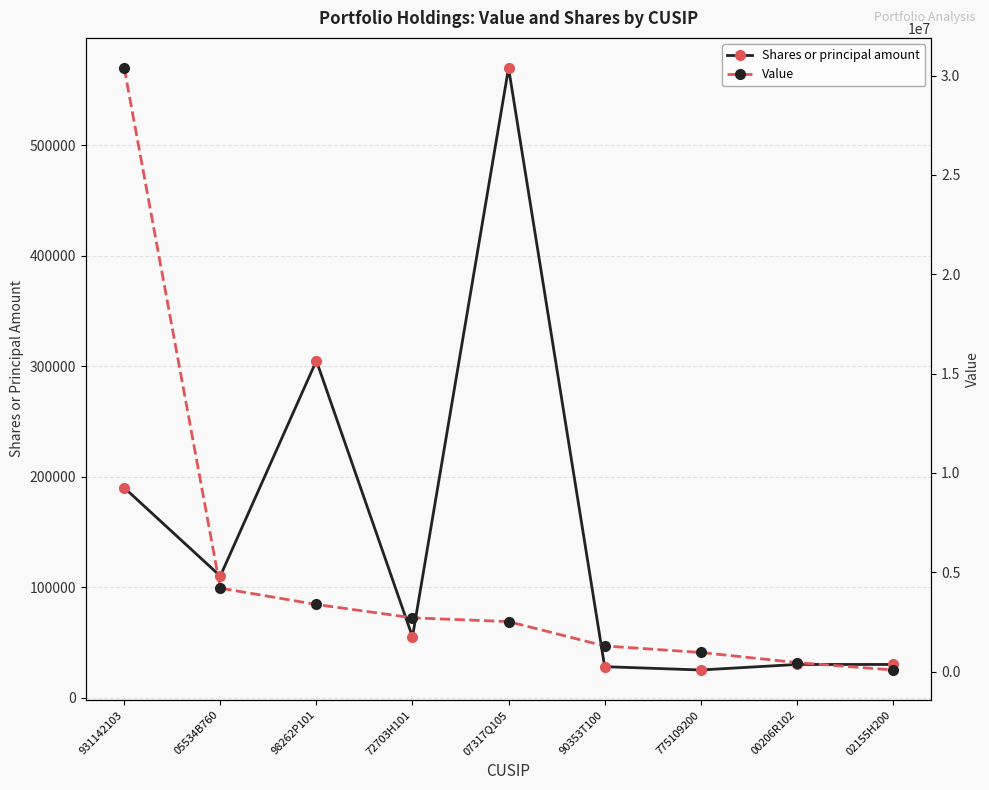

Which series has the largest total across all categories?

Value